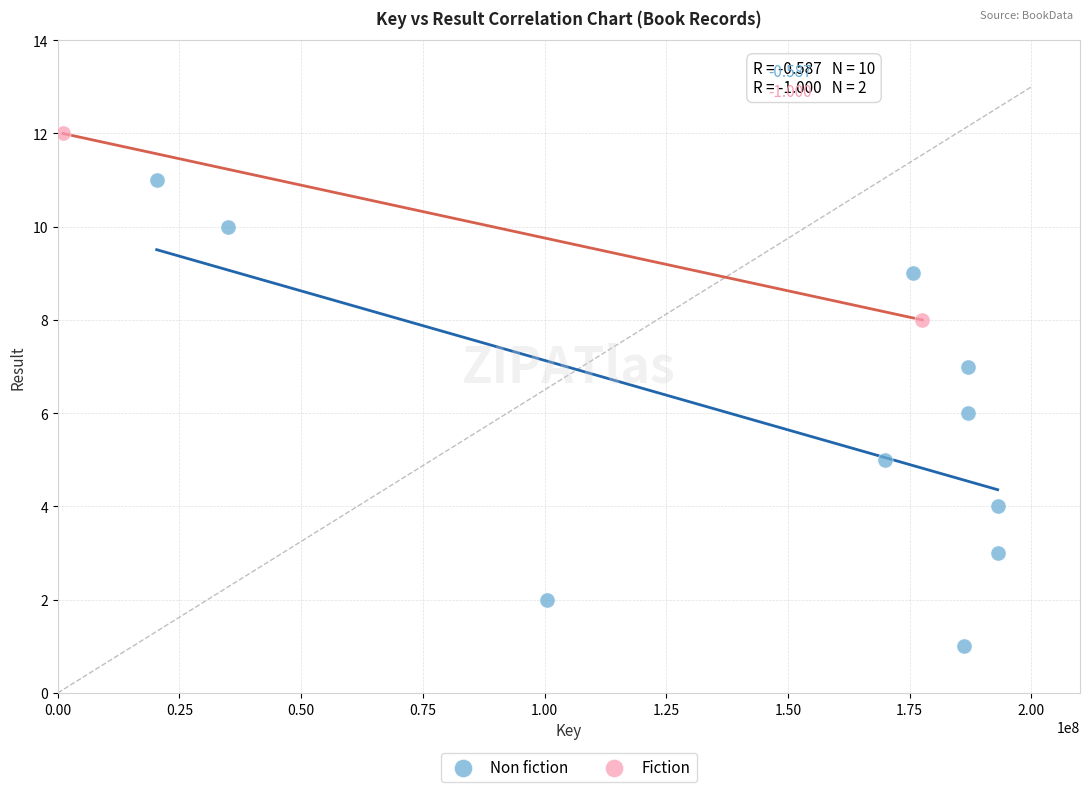

What are all the series names shown in the legend?

Non fiction, Fiction